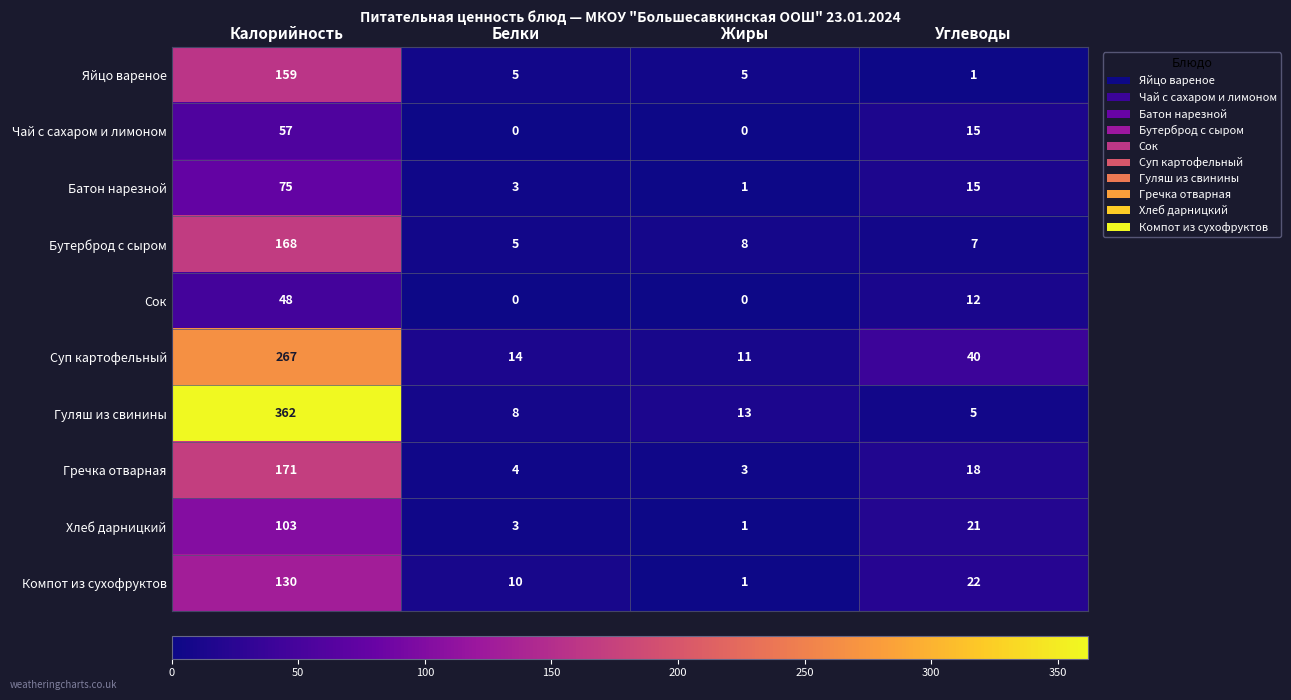

Is it true that Гуляш из свинины equals 1 at Углеводы?

False